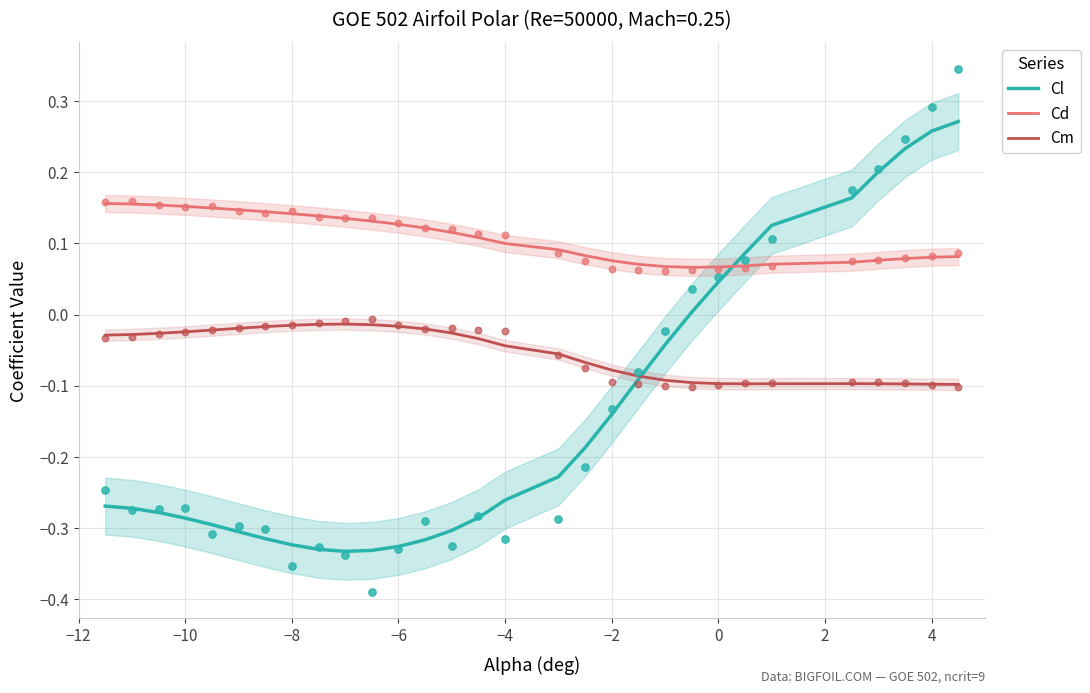

Which series has the widest spread of Y values?

Cl